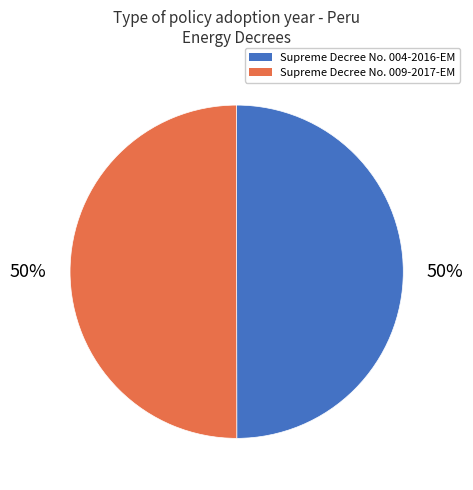

To the nearest percent, what percentage of the pie is Supreme Decree No. 004-2016-EM?

50%